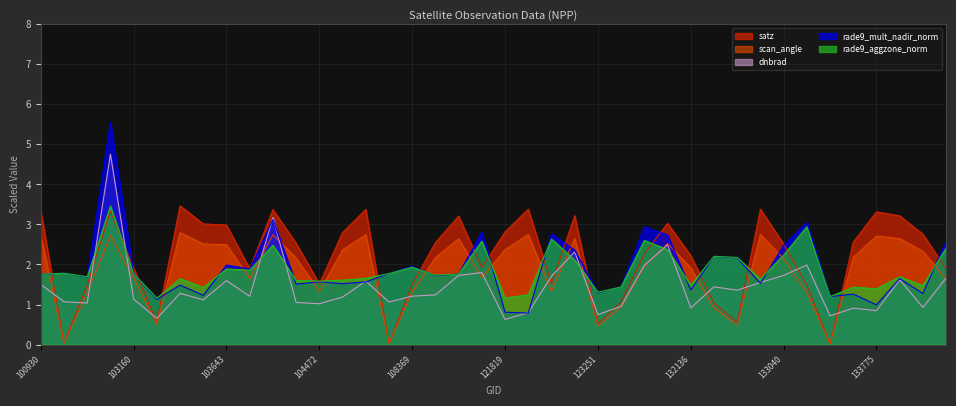

The satz series shows 4.0 at 103643. True or false?

False